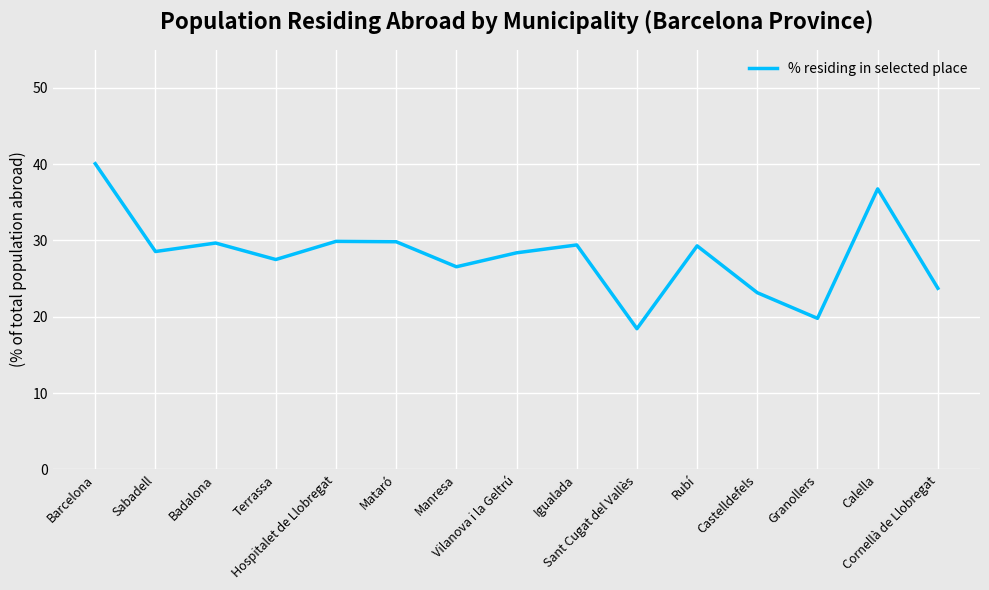

Where is the first local minimum?

Sabadell